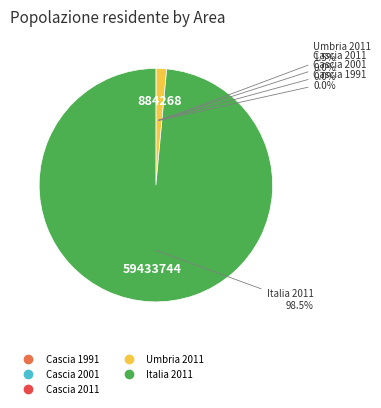

Which category has the biggest portion of the pie?

Italia 2011